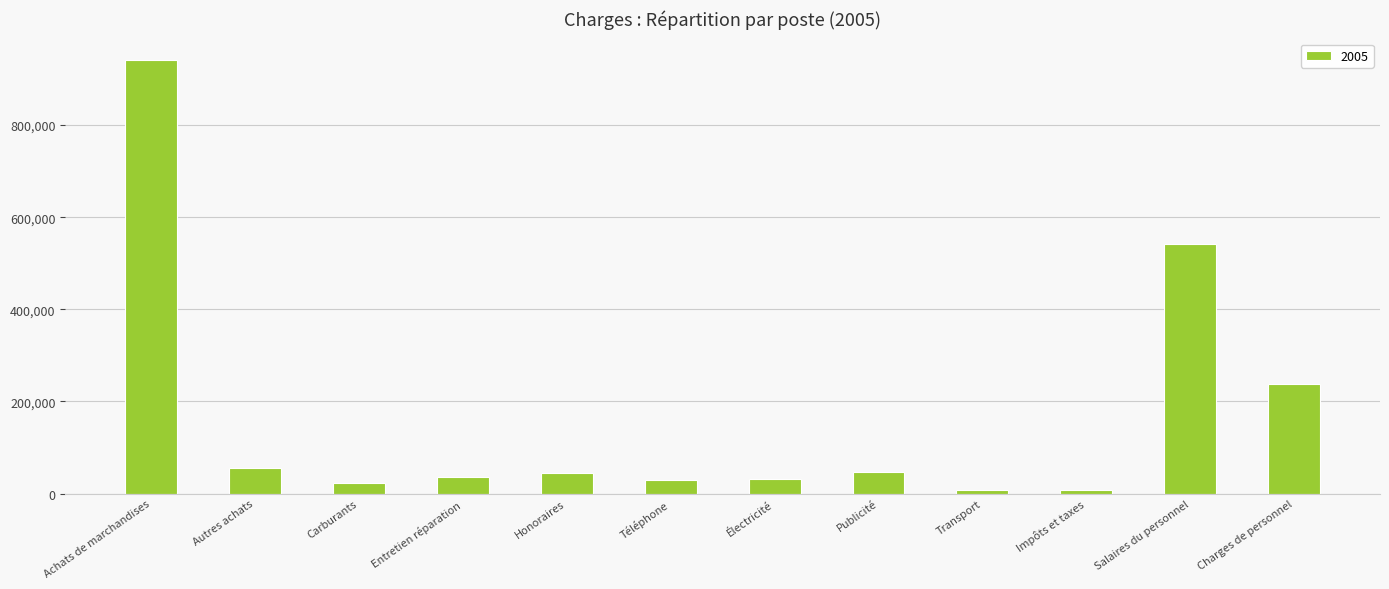

What is the difference between the maximum and minimum values?

932755